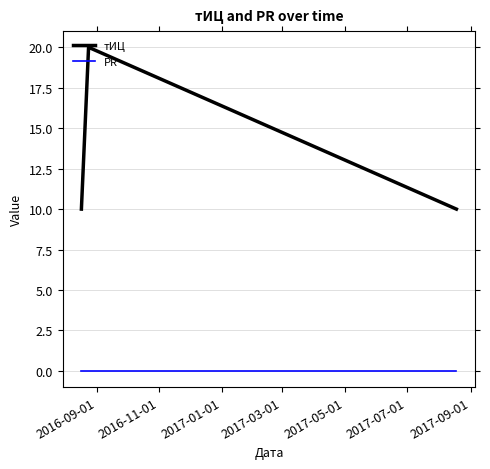

Which series has the largest range (max minus min)?

тИЦ